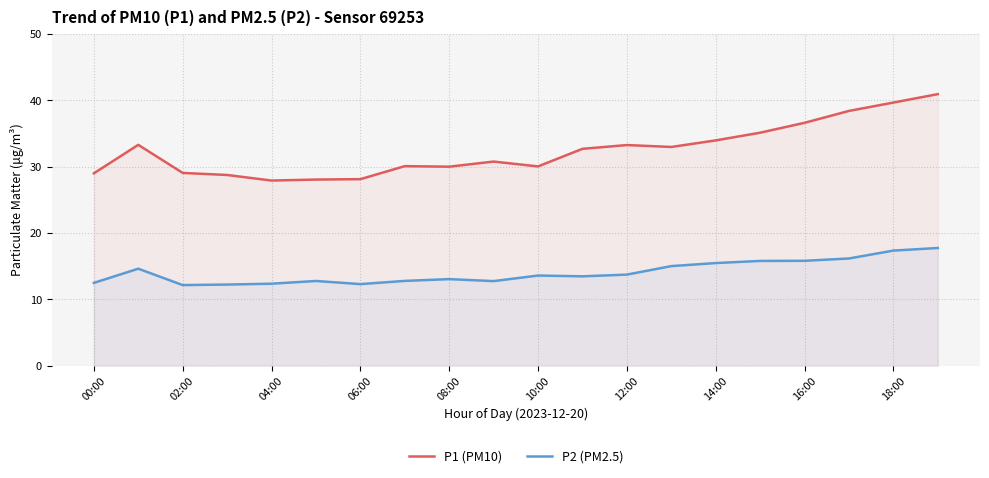

The P2 (PM2.5) series shows 7.8 at 04:00. True or false?

False